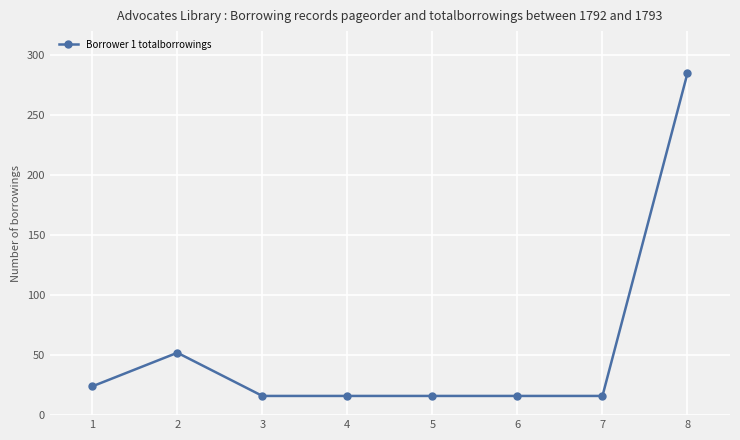

Reading left to right, what are all the values shown in this chart?

1=24	2=52	3=16	4=16	5=16	6=16	7=16	8=285